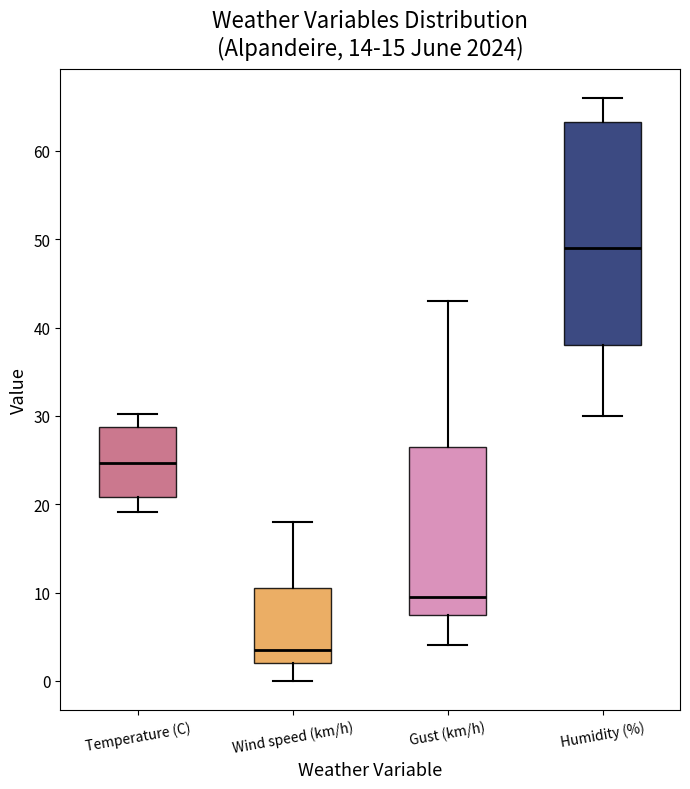

Where is the lower edge of the box for Humidity (%) on the y-axis? The values are not printed on the chart, so give them approximately, as read against the axis.

38